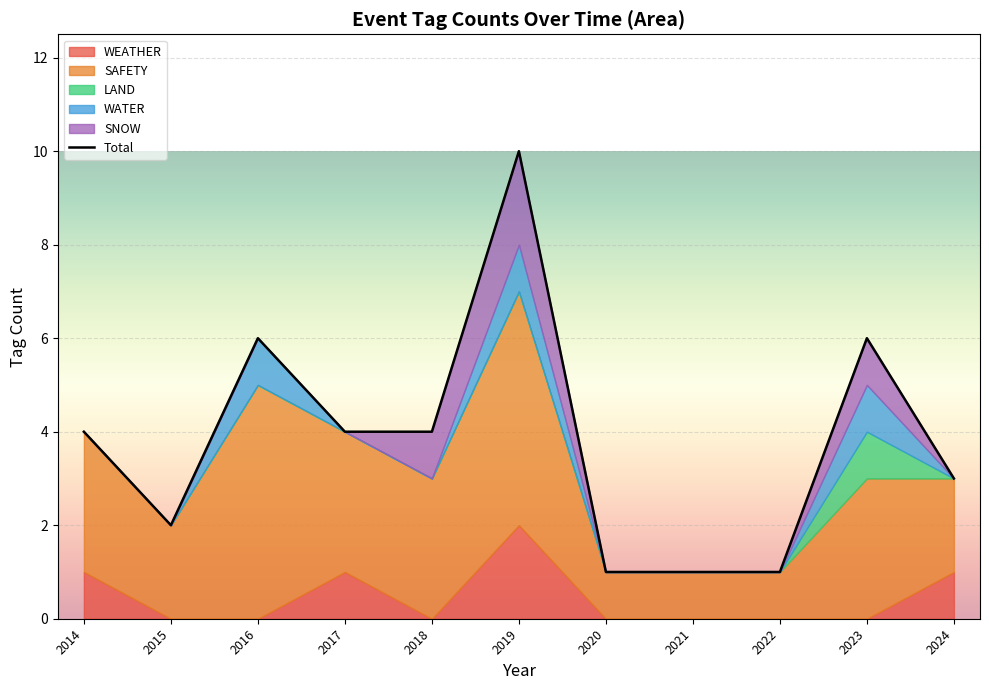

What is the value of the 10th point from the left?

6